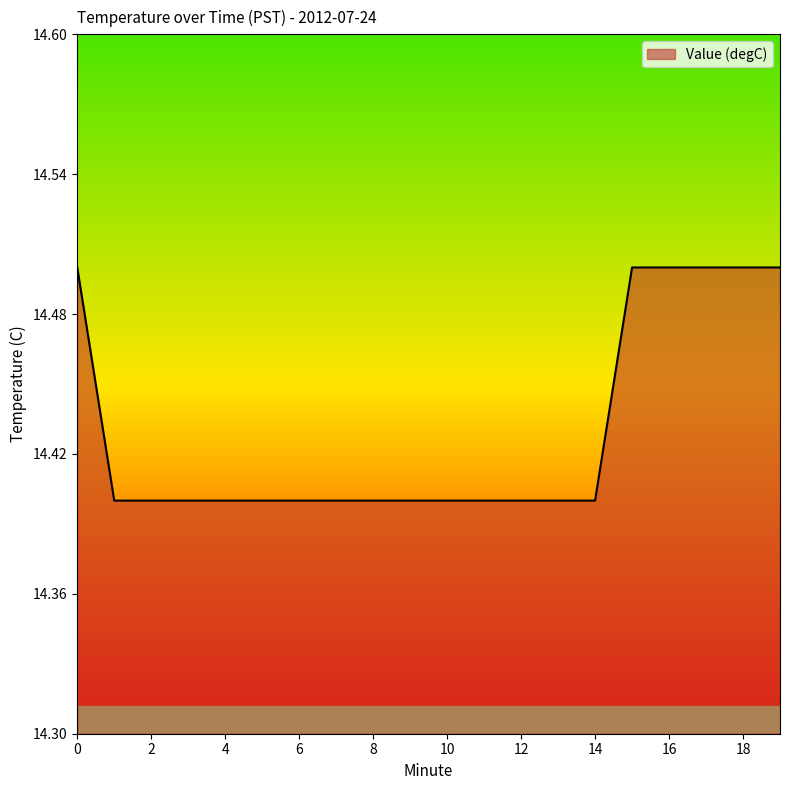

What is the maximum value shown in the chart?

14.5